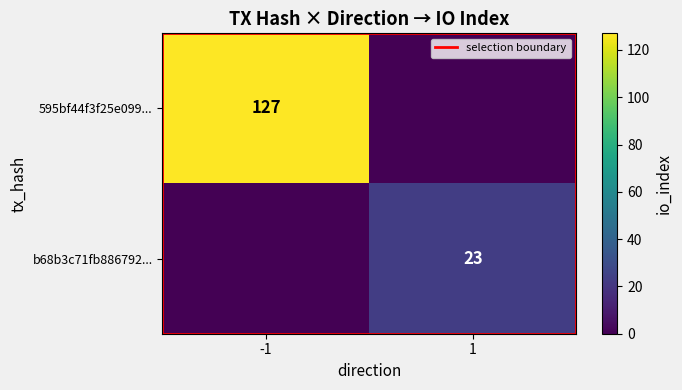

Rank the series by their average value, from lowest to highest.

b68b3c71fb88679222cd8538ff34d149c2f8d6f, 595bf44f3f25e099fce30a63e768d736ed97566